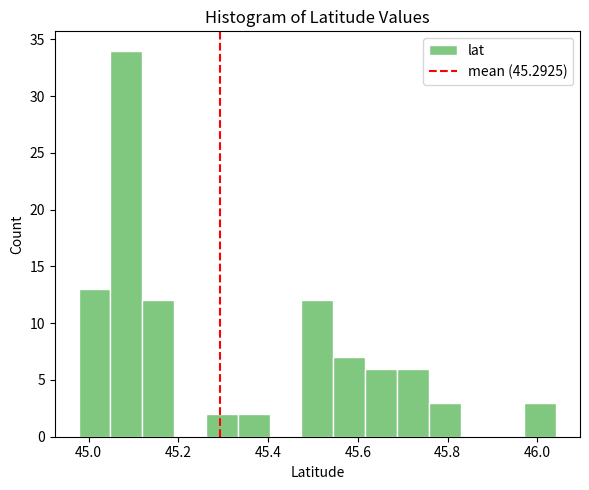

Read against the x-axis, roughly where is the centre of the tallest bar?

45.08